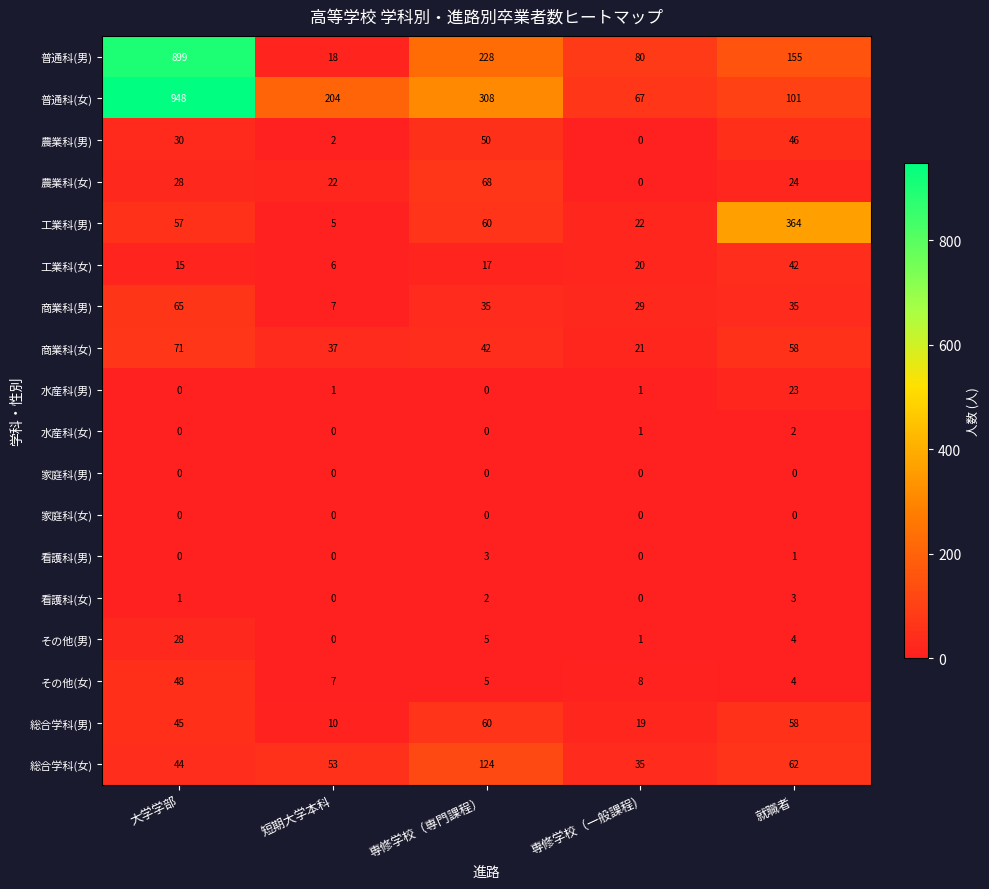

True or false: 工業科(女) has a value of 9 at 専修学校（専門課程）.

False